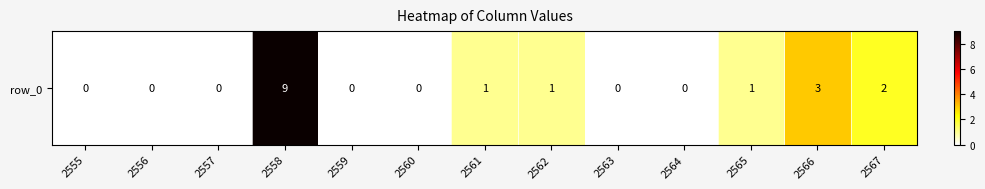

The value at 2559 is -3. True or false?

False